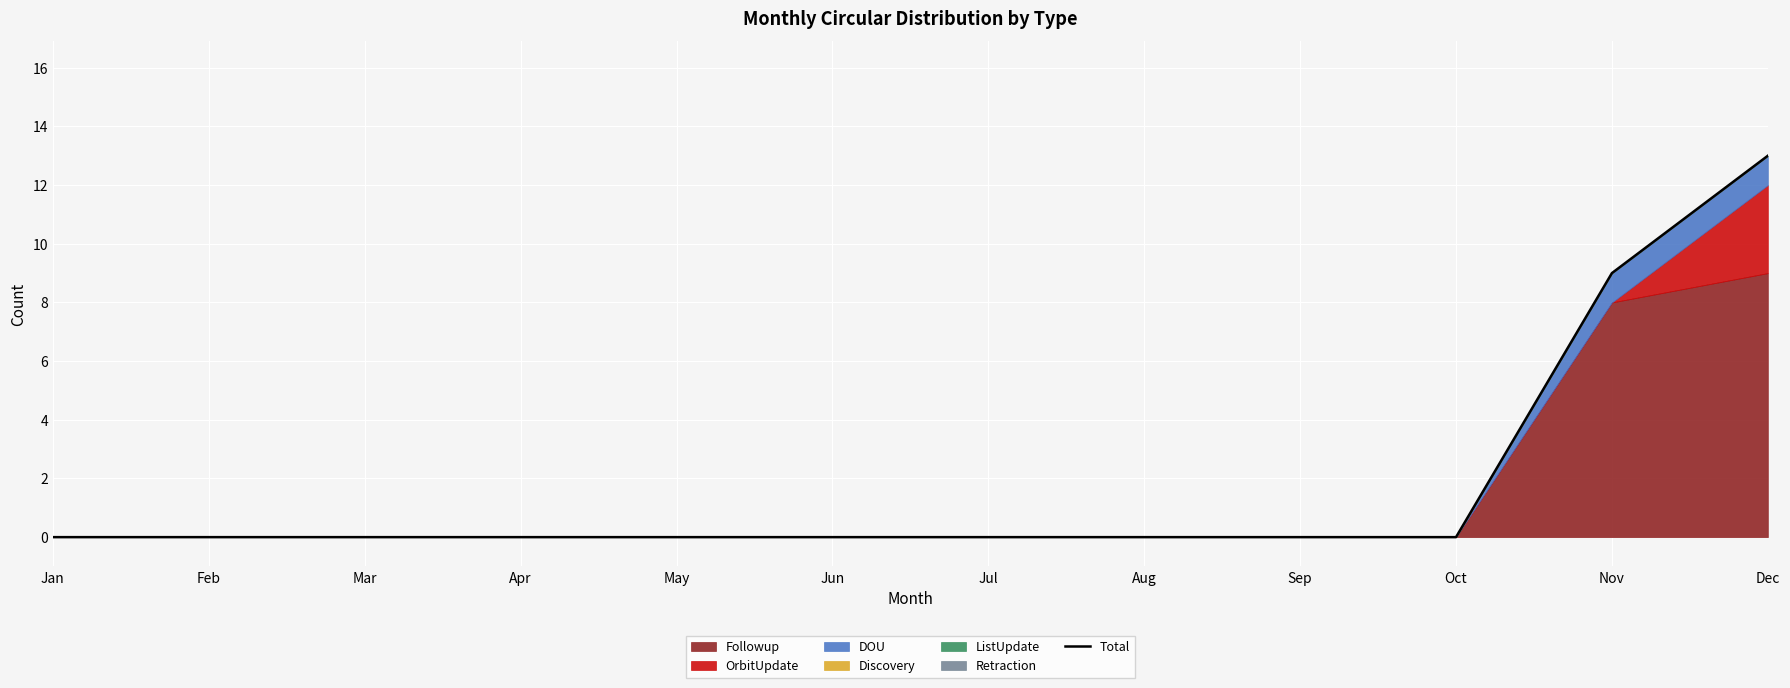

True or false: the data shows -7 at Sep.

False